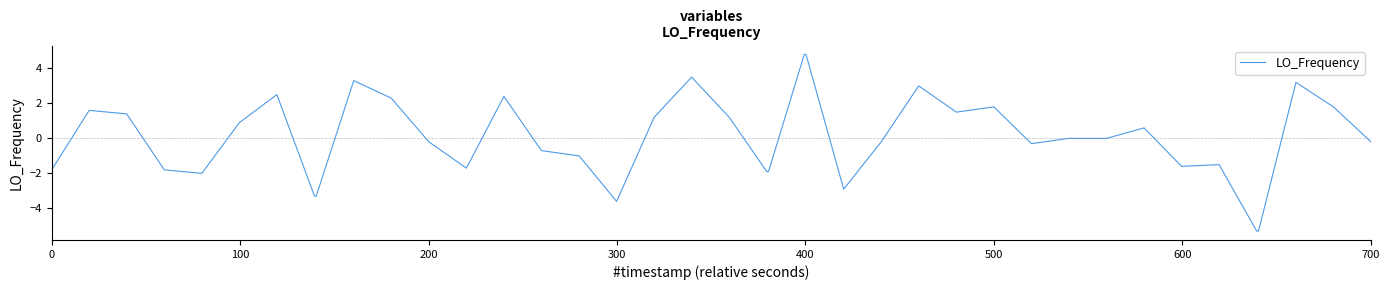

What is the smallest value displayed?

-5.3